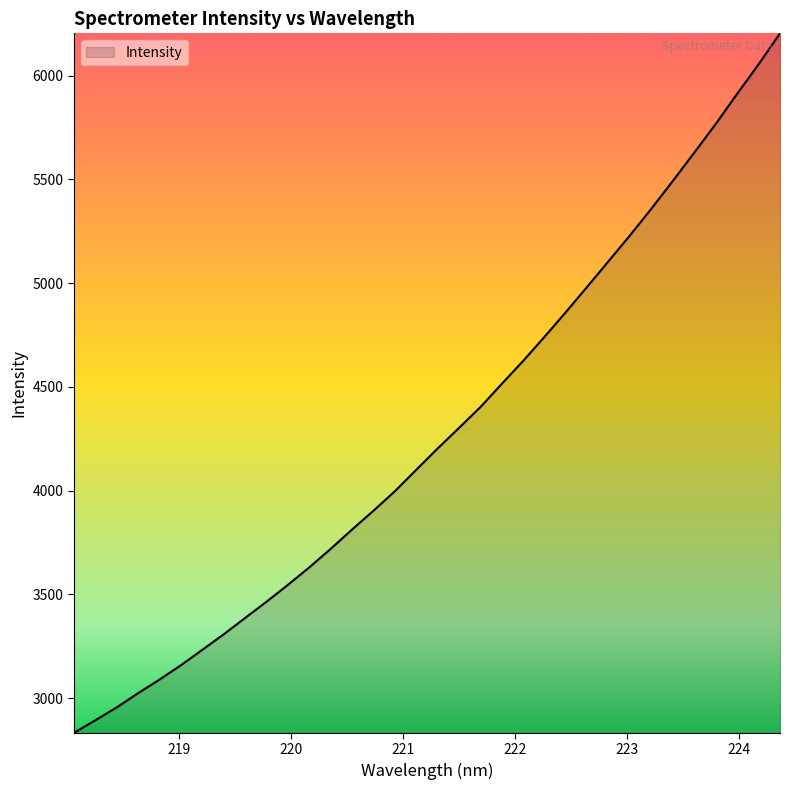

What is the smallest value displayed?

2832.5